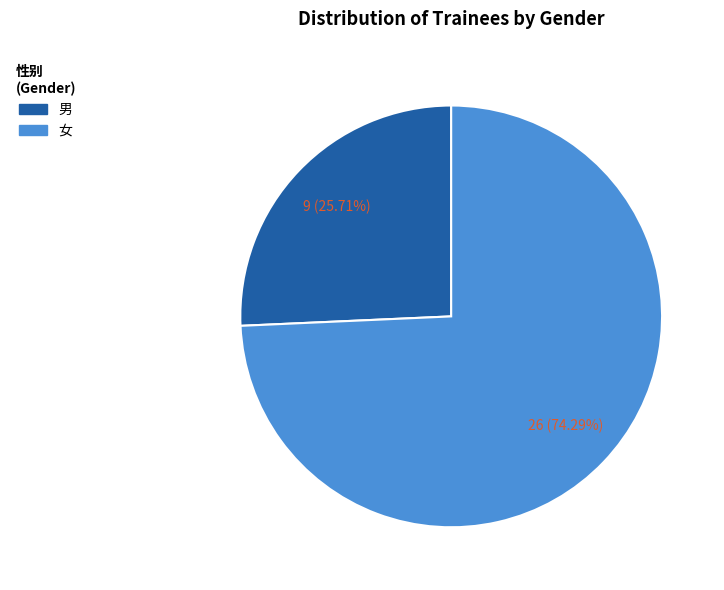

The 女 slice represents 74% of the pie. True or false?

True